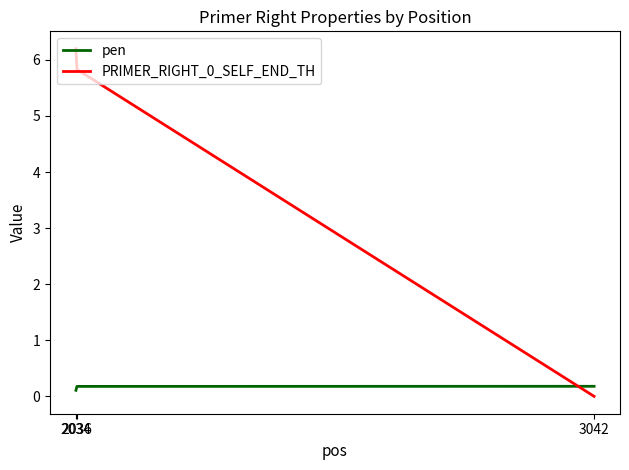

What is the maximum value shown in the chart?

6.2